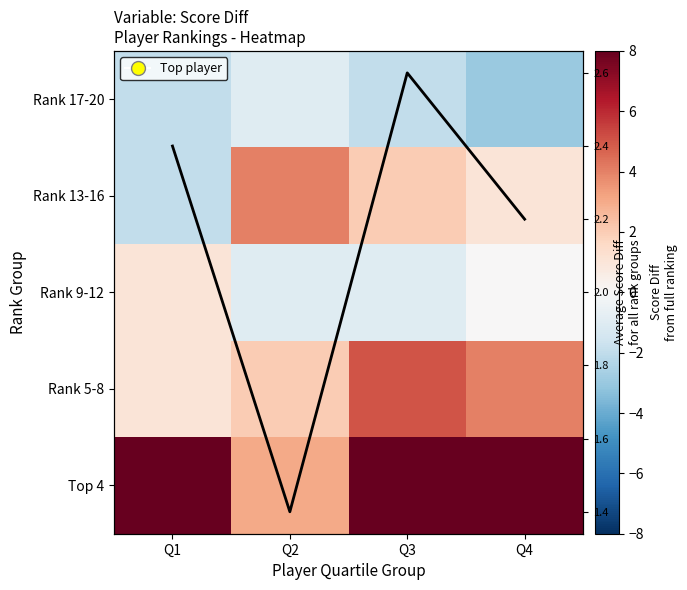

Between Q2 and Q3, which is larger?

Q2